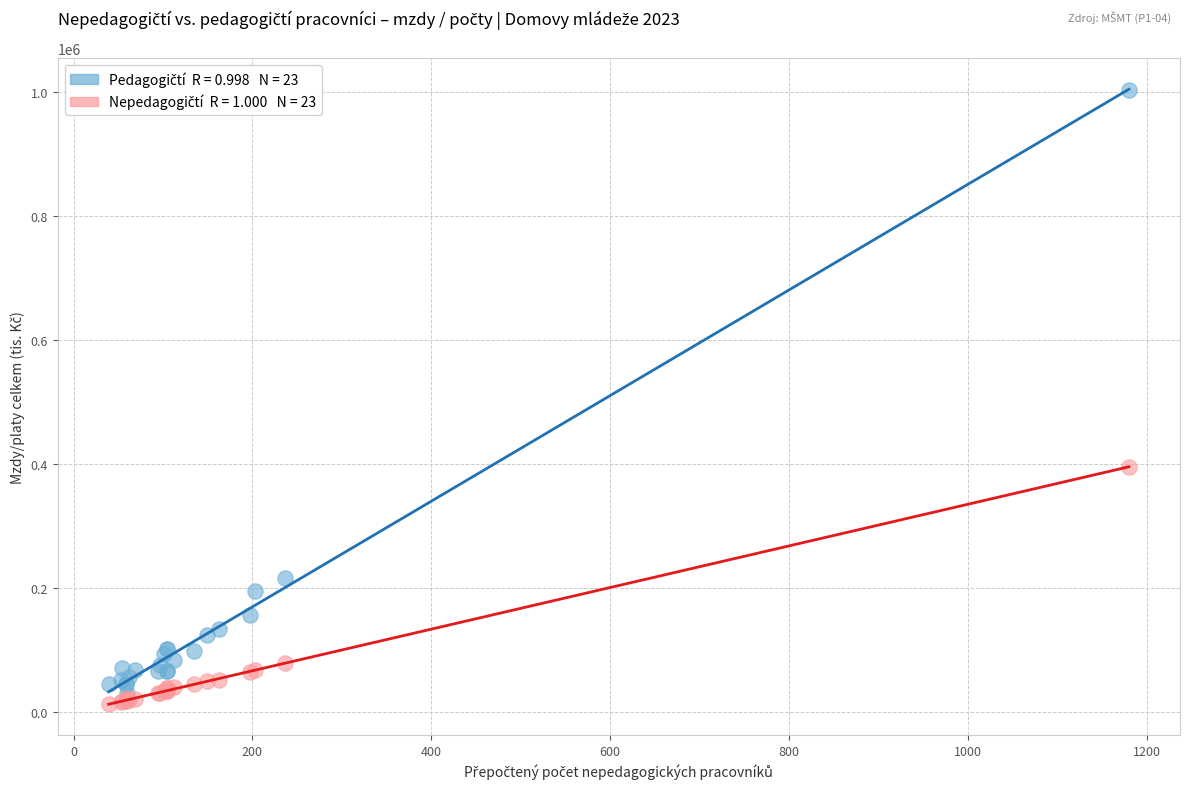

Across all series, what Y value is closest to 508281?

395611.3